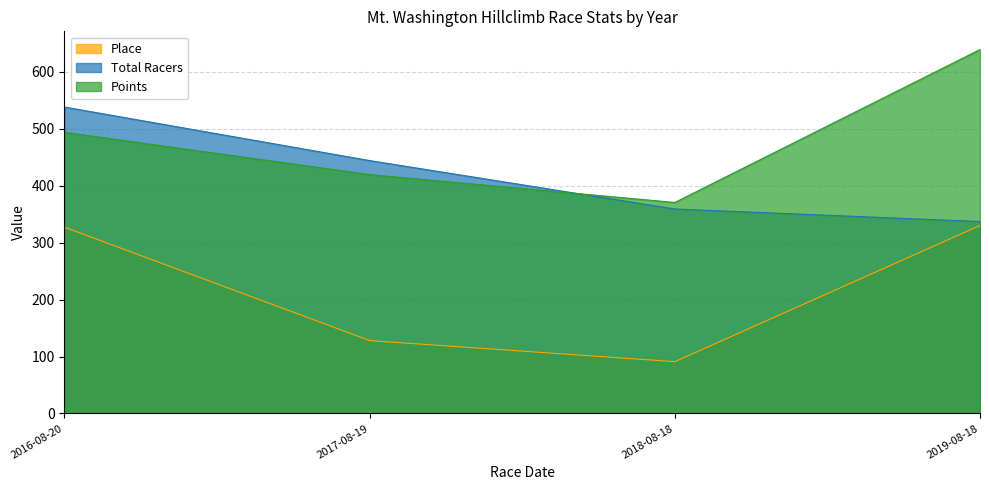

What is the difference between the maximum and minimum values in the Points series?

268.5